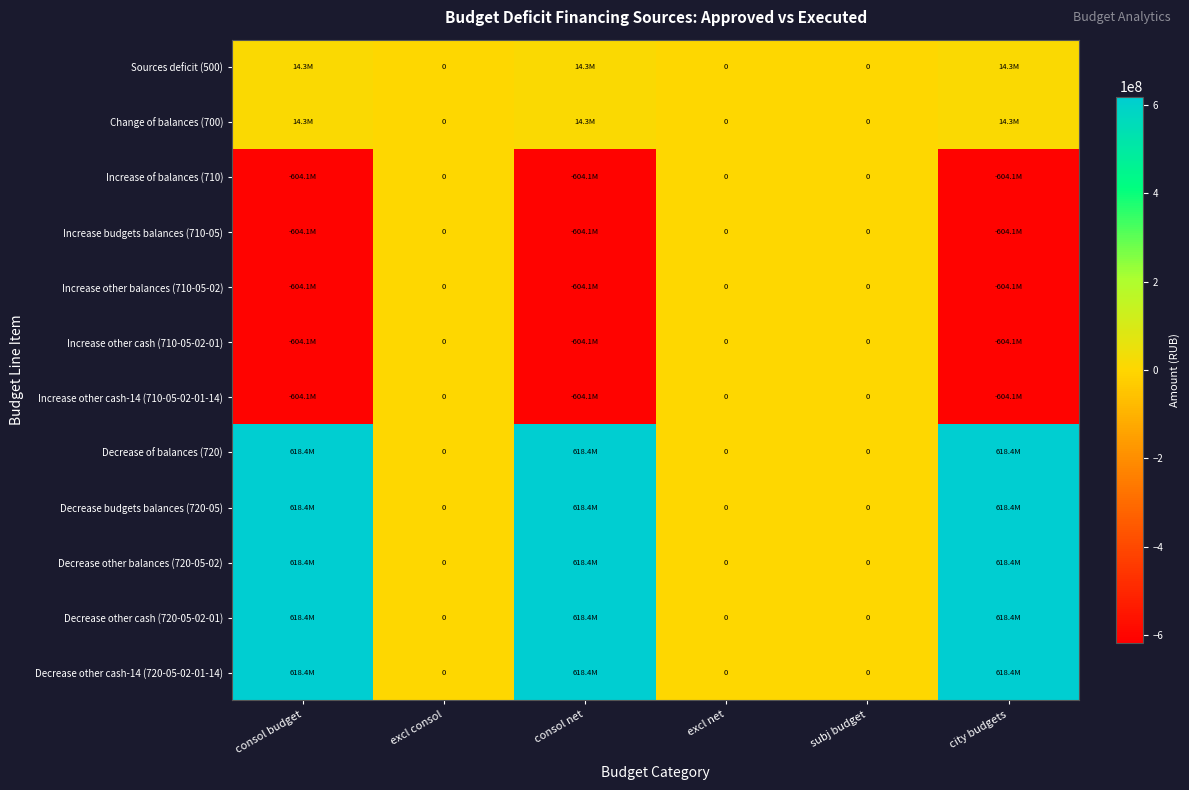

What is the difference between the second highest and second lowest values in the Increase other cash-14 (710-05-02-01-14) series?

604097218.4